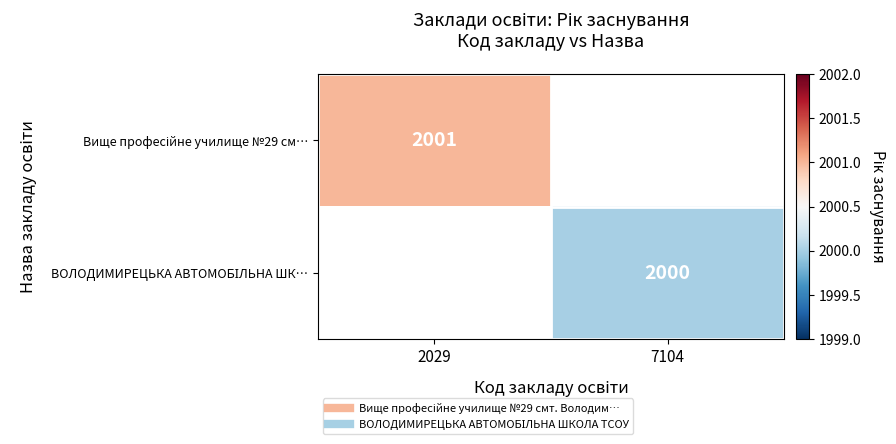

Which series has the largest total across all categories?

Вище професійне училище №29 см…